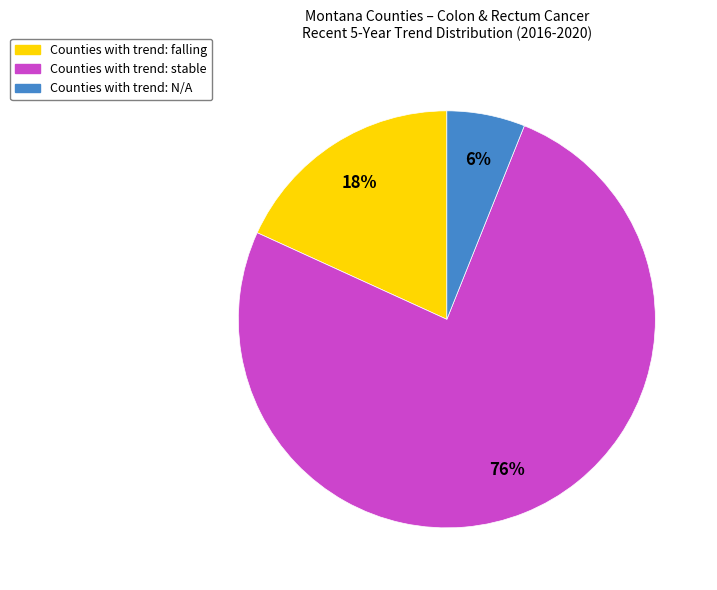

Is there a majority slice in this chart?

Yes